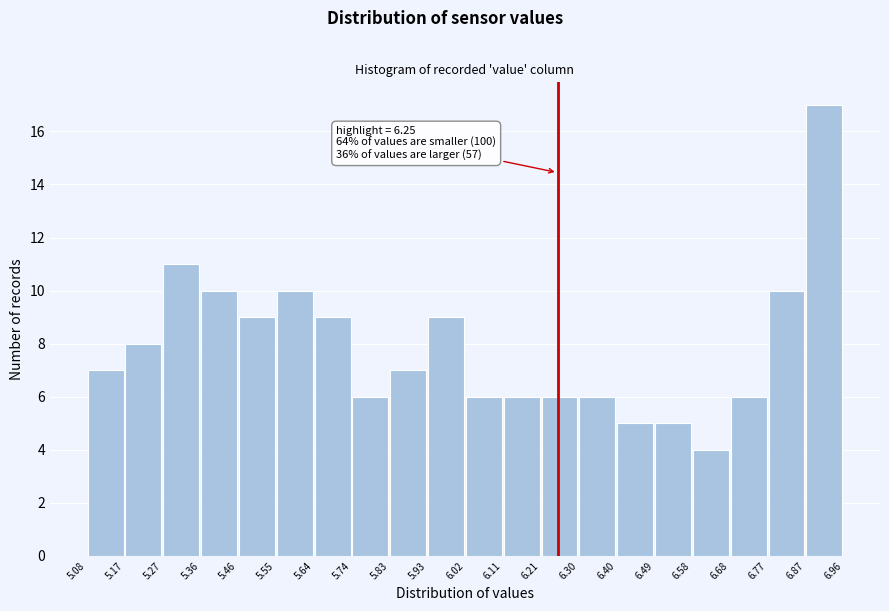

Which range on the x-axis has the tallest bar?

6.87 to 6.96